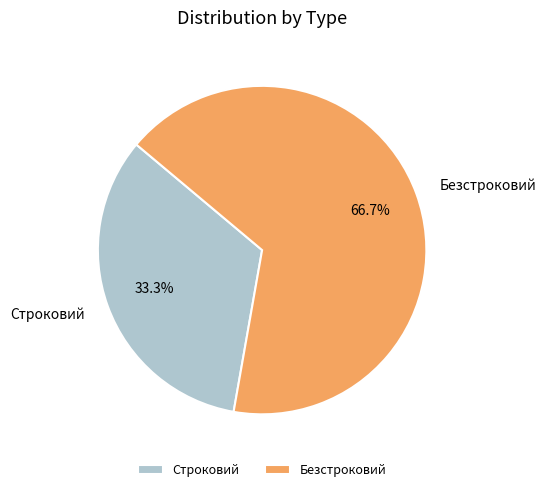

The Строковий slice represents 44% of the pie. True or false?

False